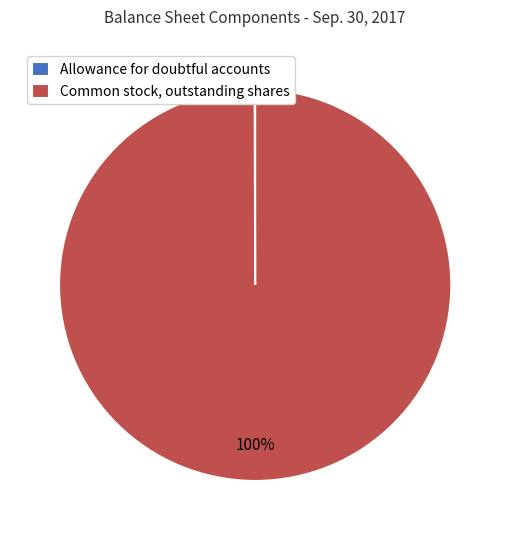

Which slice is the largest?

Common stock, outstanding shares